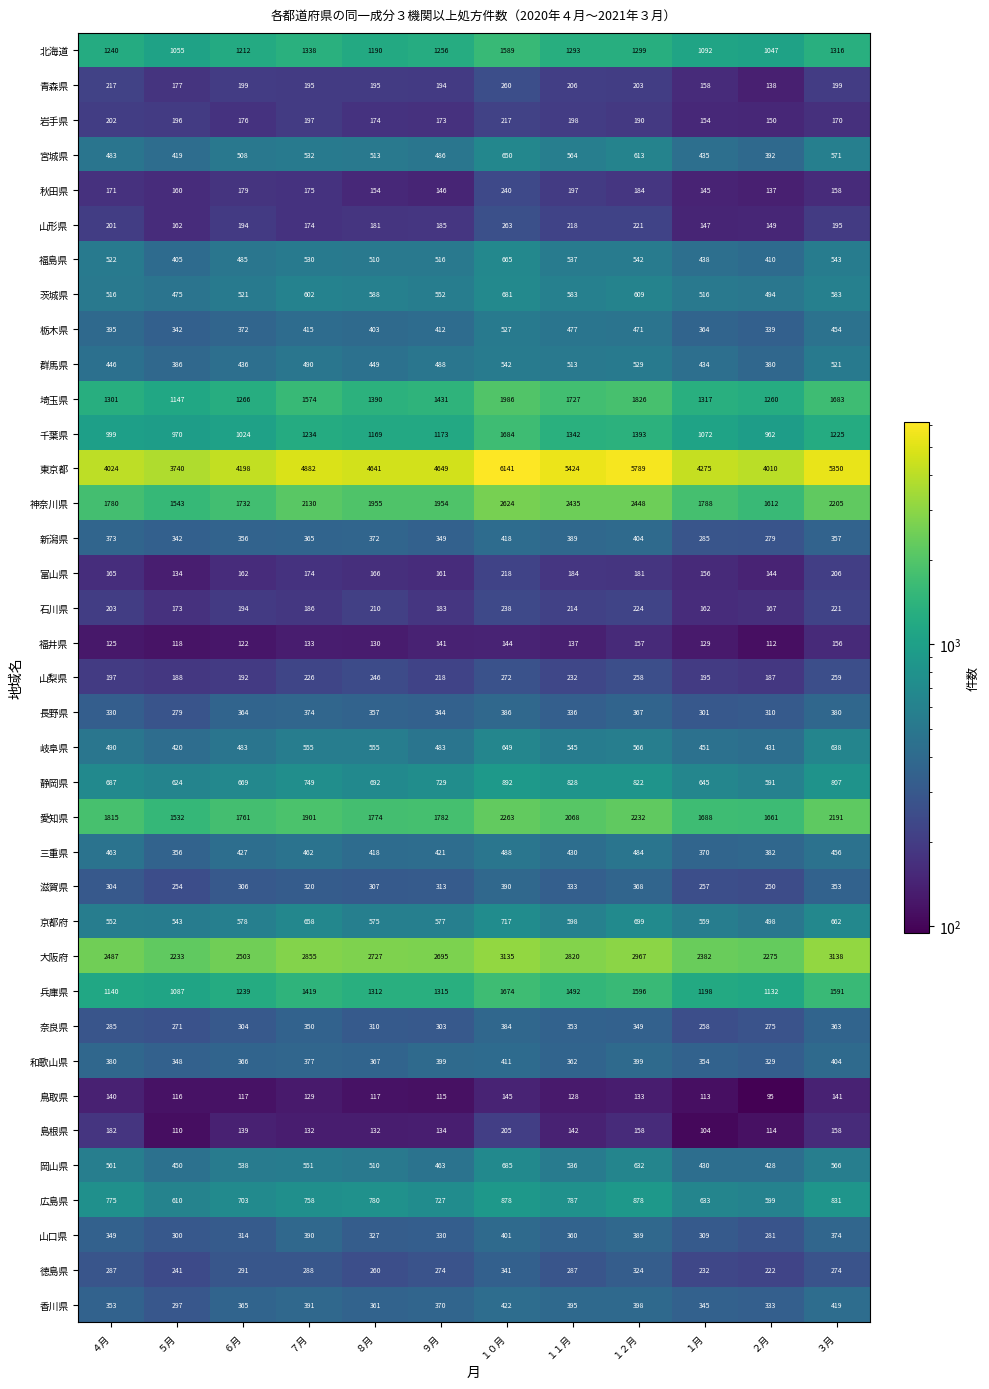

The value of 富山県 at １月 is 156. True or false?

True